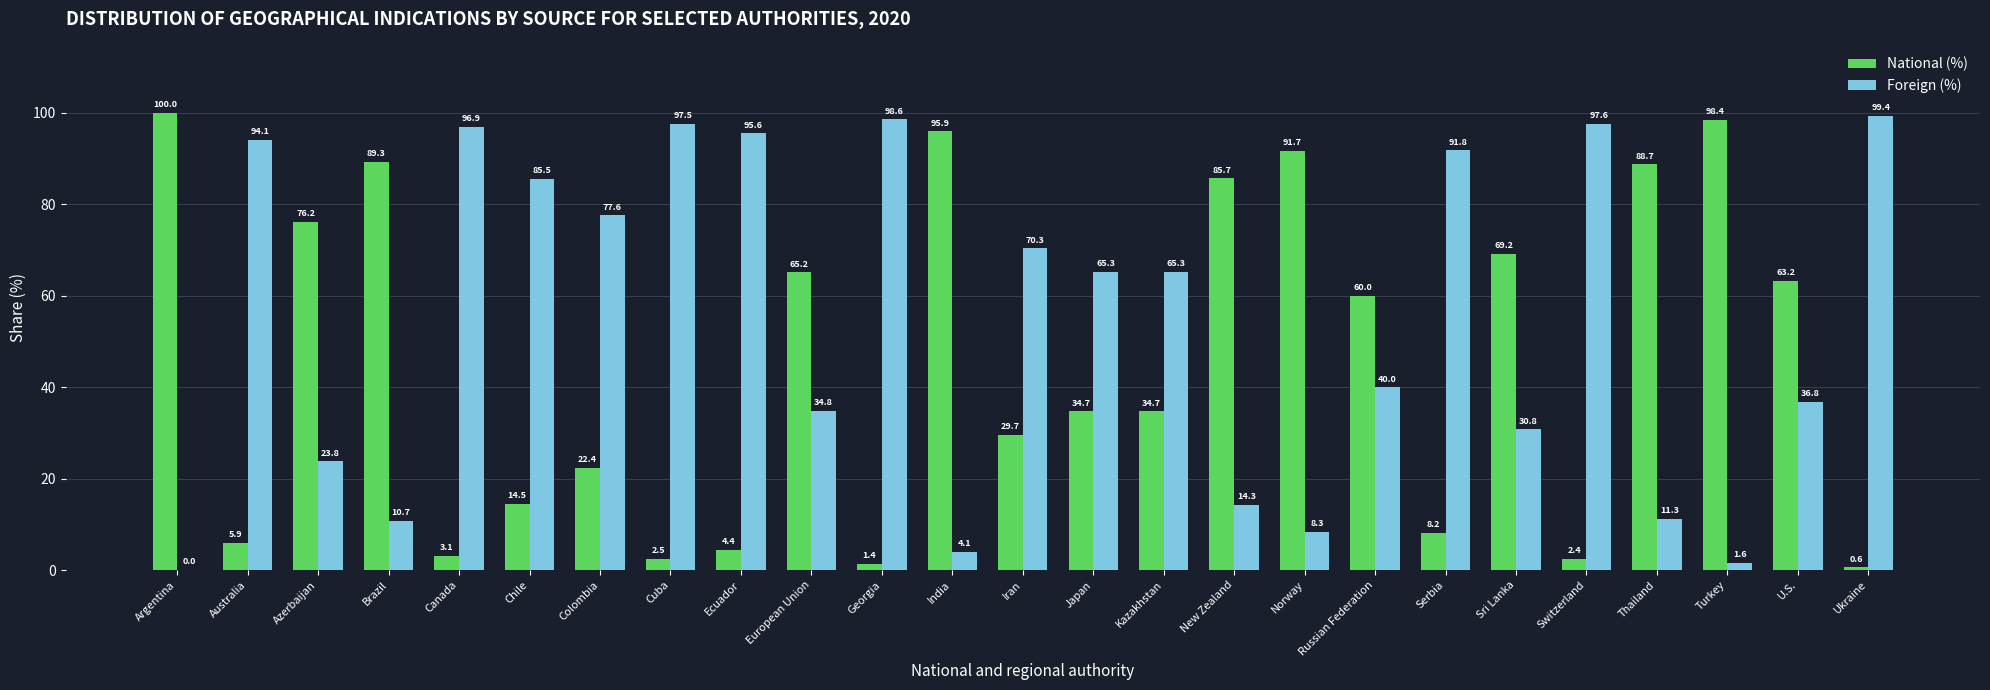

What is the sum of the National (%) values at Argentina and Turkey?

198.4